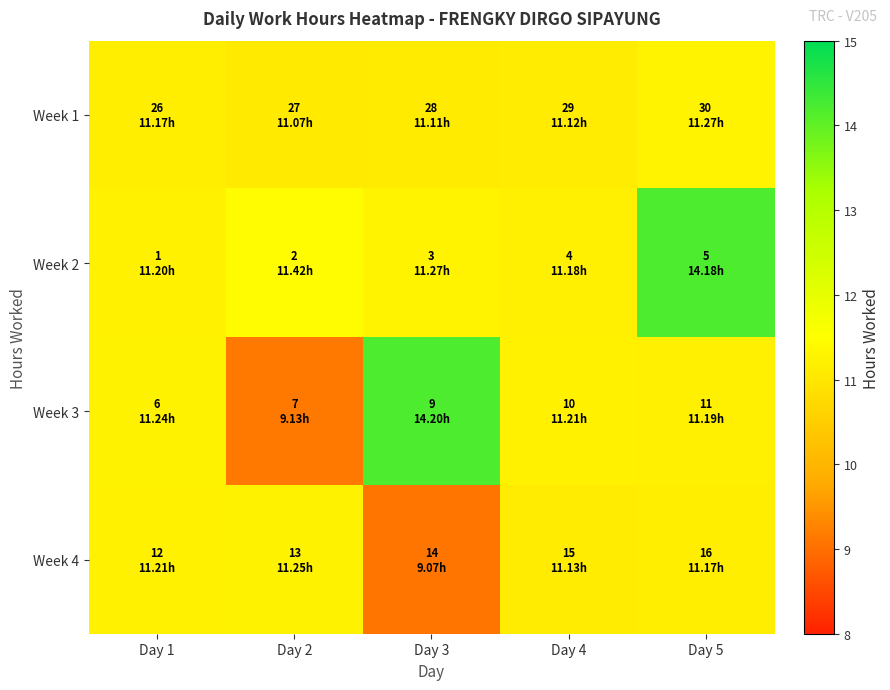

At which category is the sum across all series the highest?

Day 5